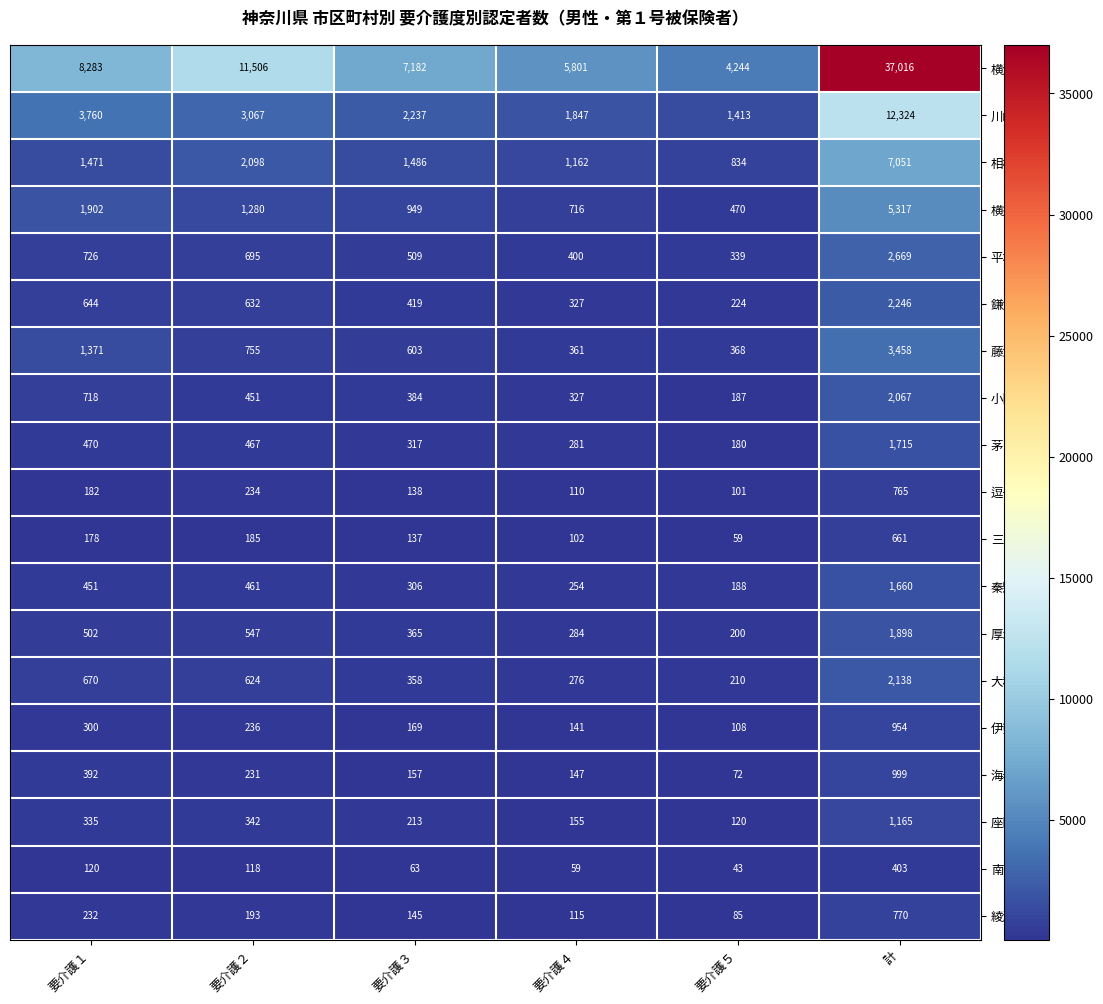

How many values in the 逗子市 series are below 182?

3